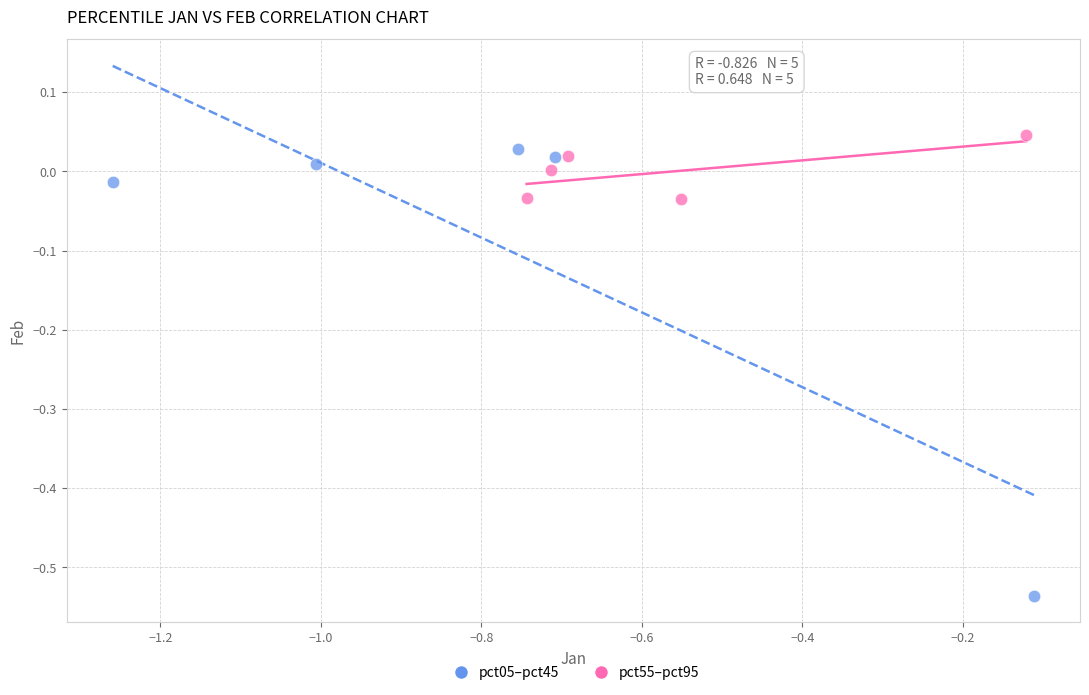

Which series reaches the minimum Y coordinate?

pct05–pct45